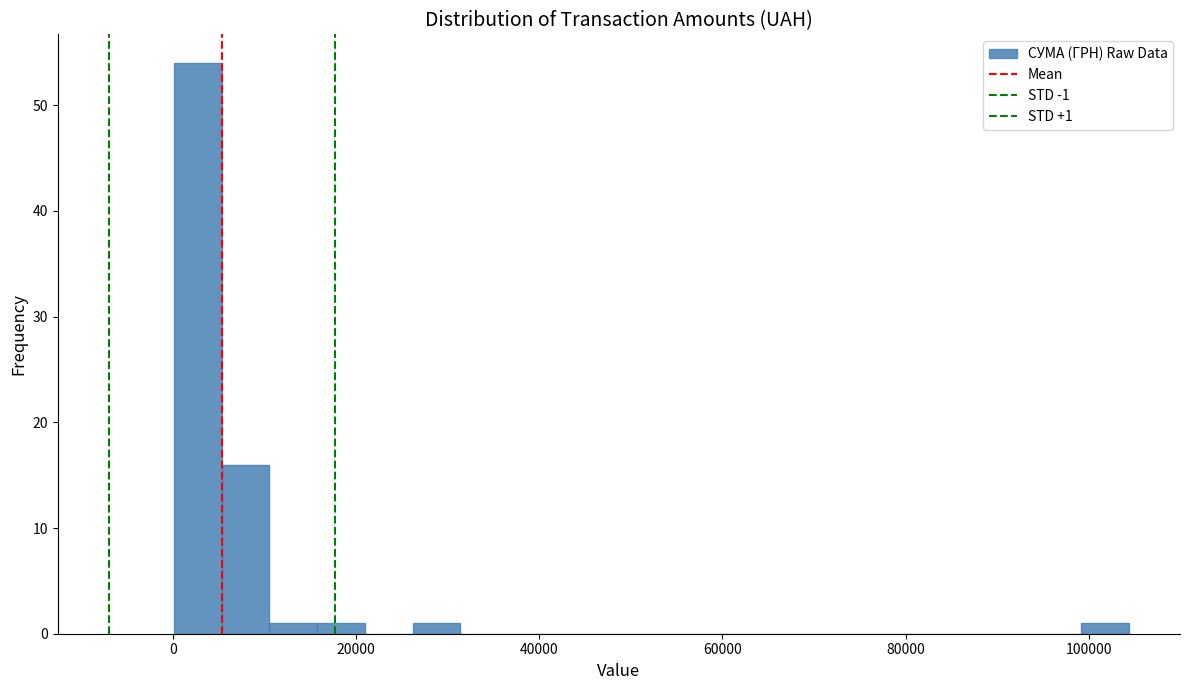

Around what value on the x-axis is the tallest bar? Give the approximate position of its centre, as read against the axis.

2000